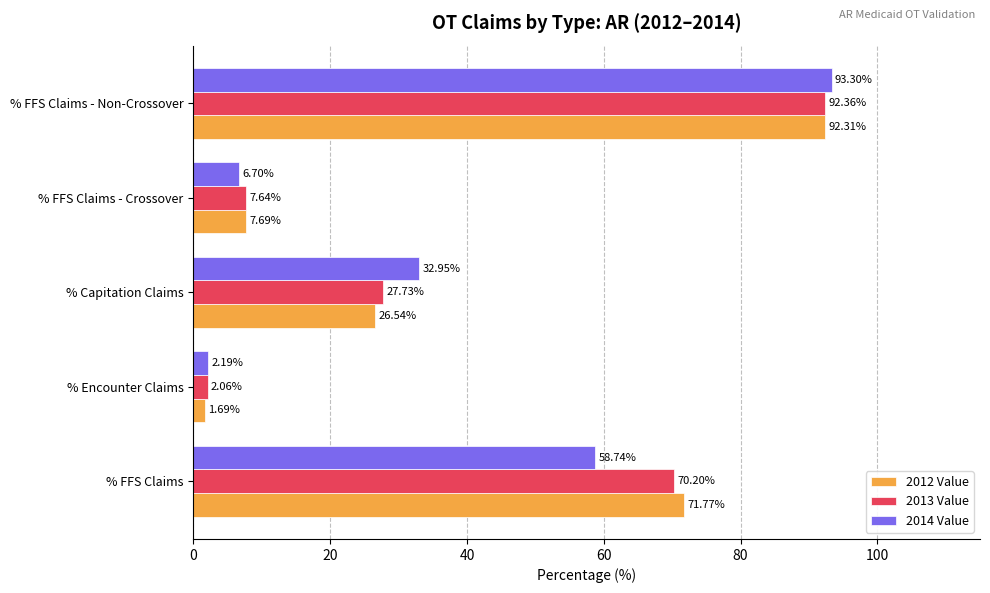

At which label does 2012 Value reach its peak?

% FFS Claims - Non-Crossover